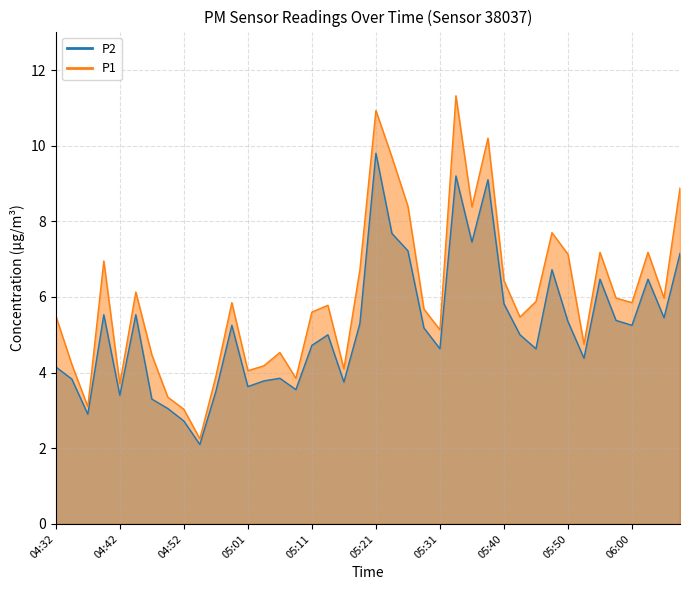

What is the spread (max minus min) of values at 05:35?

0.9